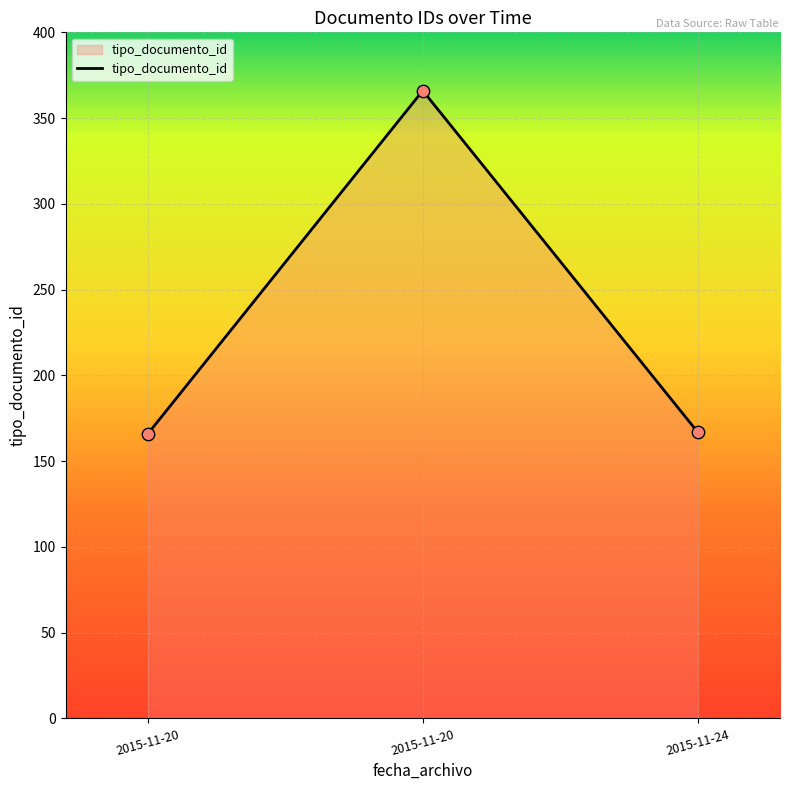

How many lines are shown in the chart?

1